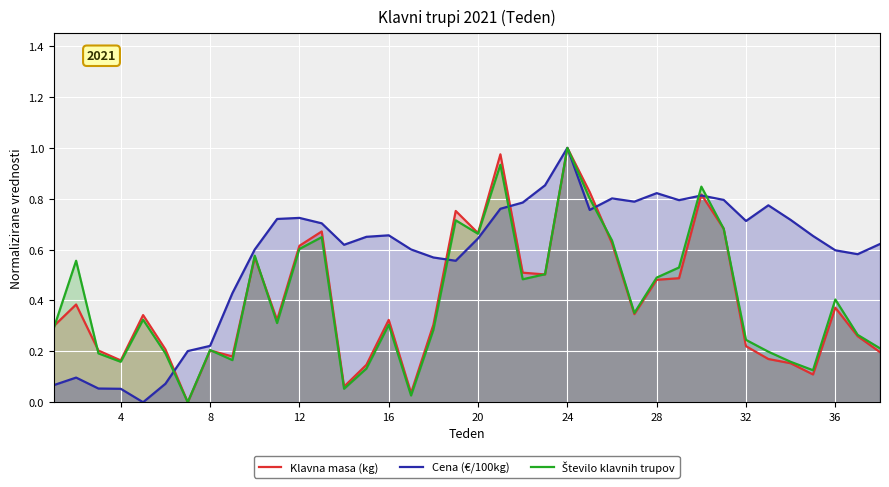

Which series has the largest total across all categories?

Cena (€/100kg)